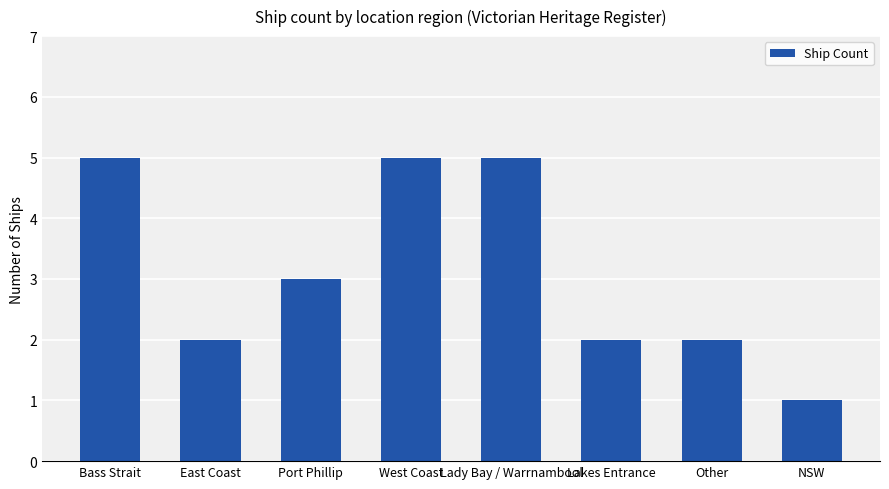

The value at Port Phillip is 4. True or false?

False